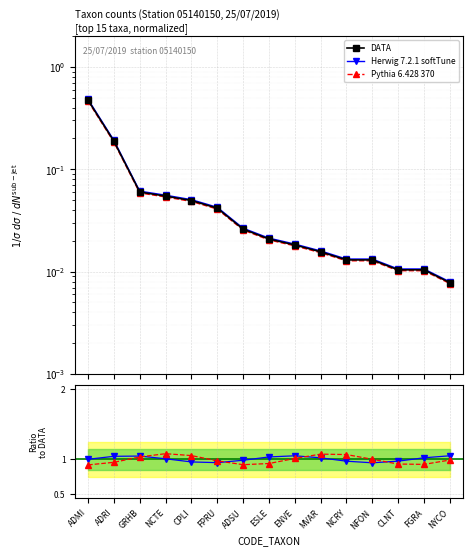

True or false: DATA has a value of 0.0 at ENVE.

True